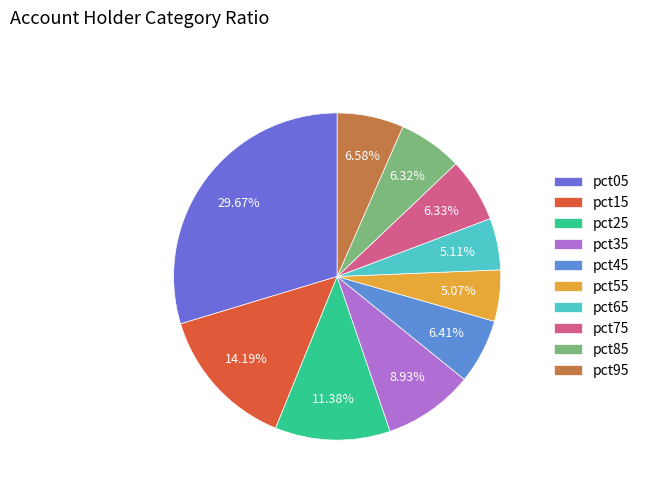

Does pct65 represent more than half of the total?

No